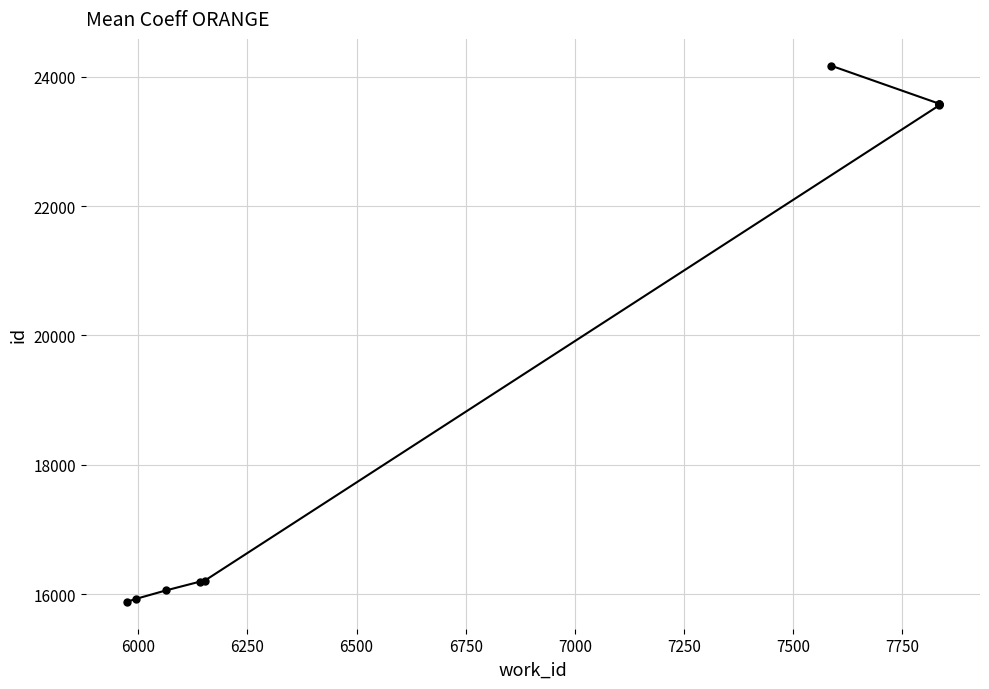

What is the difference between the maximum and second lowest values?

8239